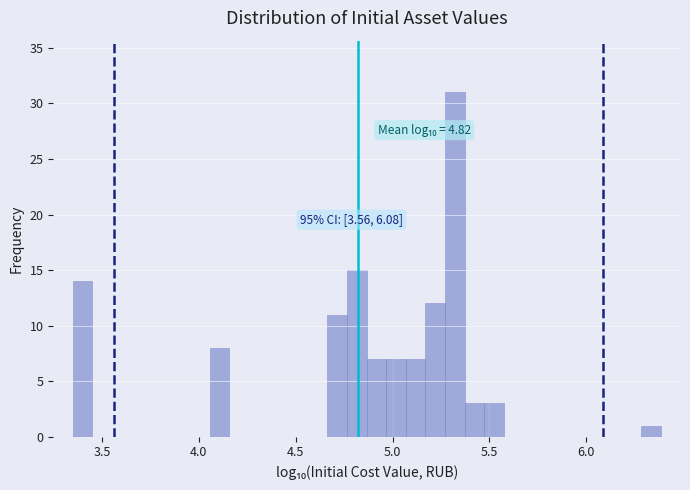

Read against the x-axis, roughly where is the centre of the tallest bar?

5.30